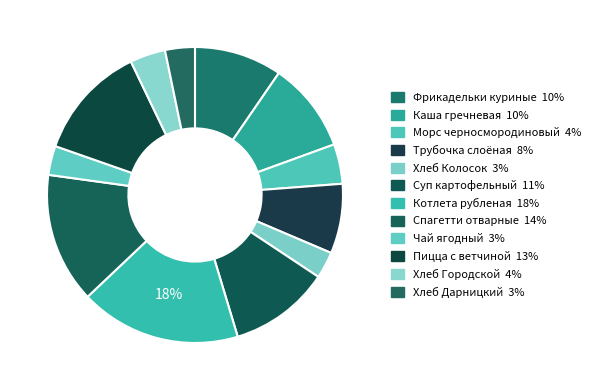

The Спагетти отварные slice represents 14% of the pie. True or false?

True